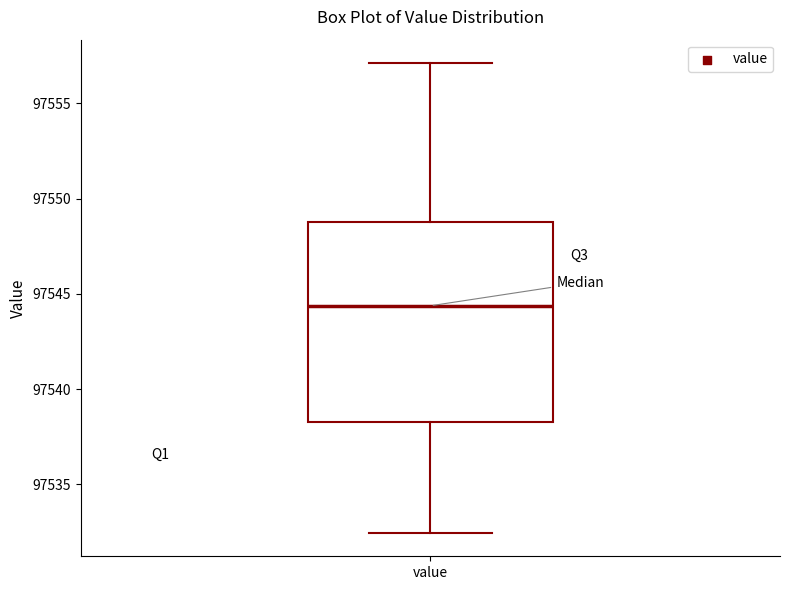

Read this box plot against the y-axis: the position of the median line, the range covered by the box, and the ends of both whiskers. The values are not printed on the chart, so give them approximately, as read against the axis.

median 97544.5, box 97538.5 to 97549.0, whiskers 97532.5 to 97557.0